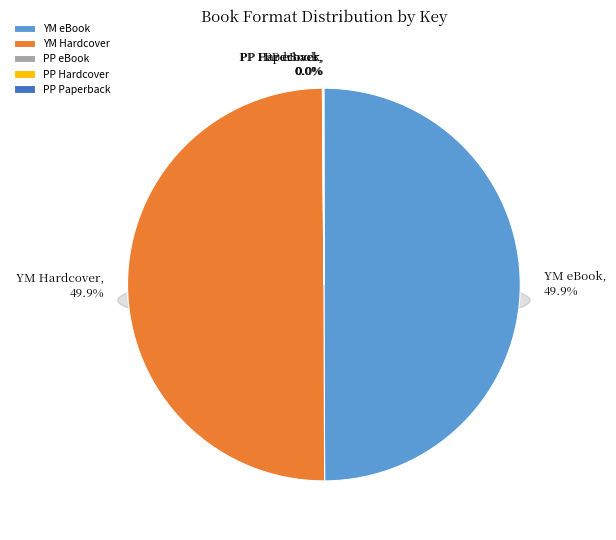

Rank the categories by value from highest to lowest.

Youngest Marcher (Fixed Layout eBook), Youngest Marcher (Hardcover), Pilgrims of Plimoth (Fixed Layout eBook), Pilgrims of Plimoth (Hardcover), Pilgrims of Plimoth (Trade Paperback)